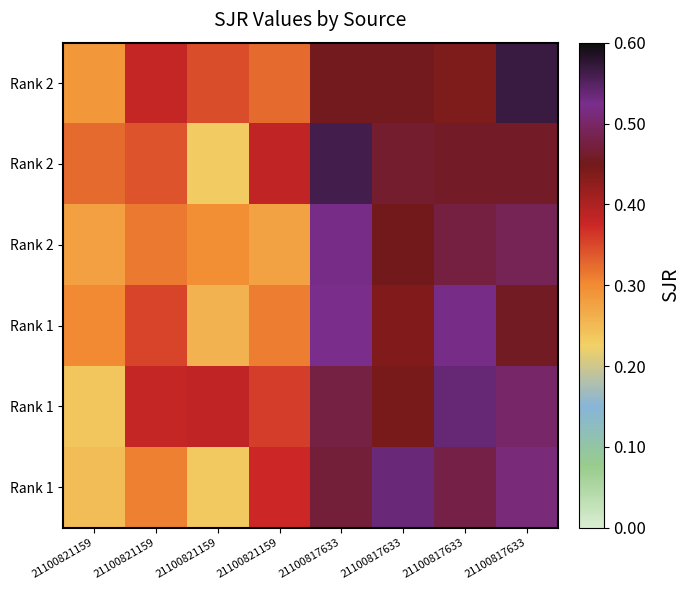

Which category has the lowest value across all series?

21100821159